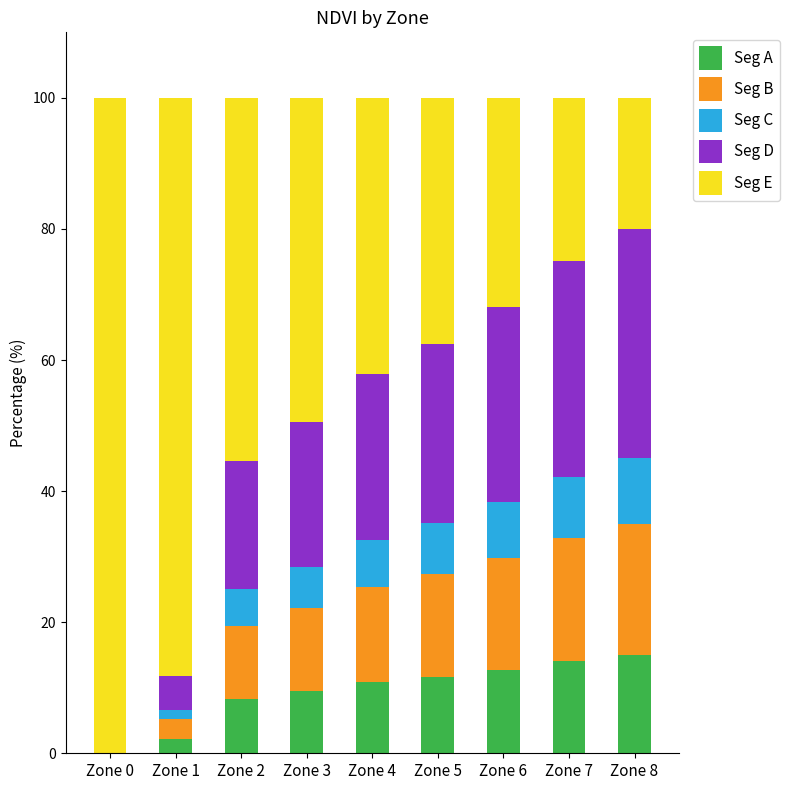

The Seg A series shows 2.3 at Zone 3. True or false?

False